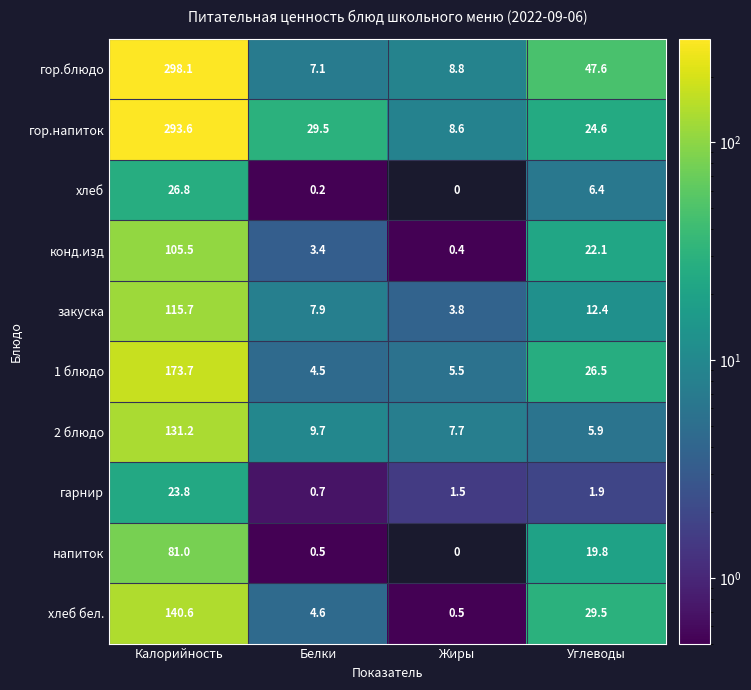

How many distinct data groups are displayed?

10